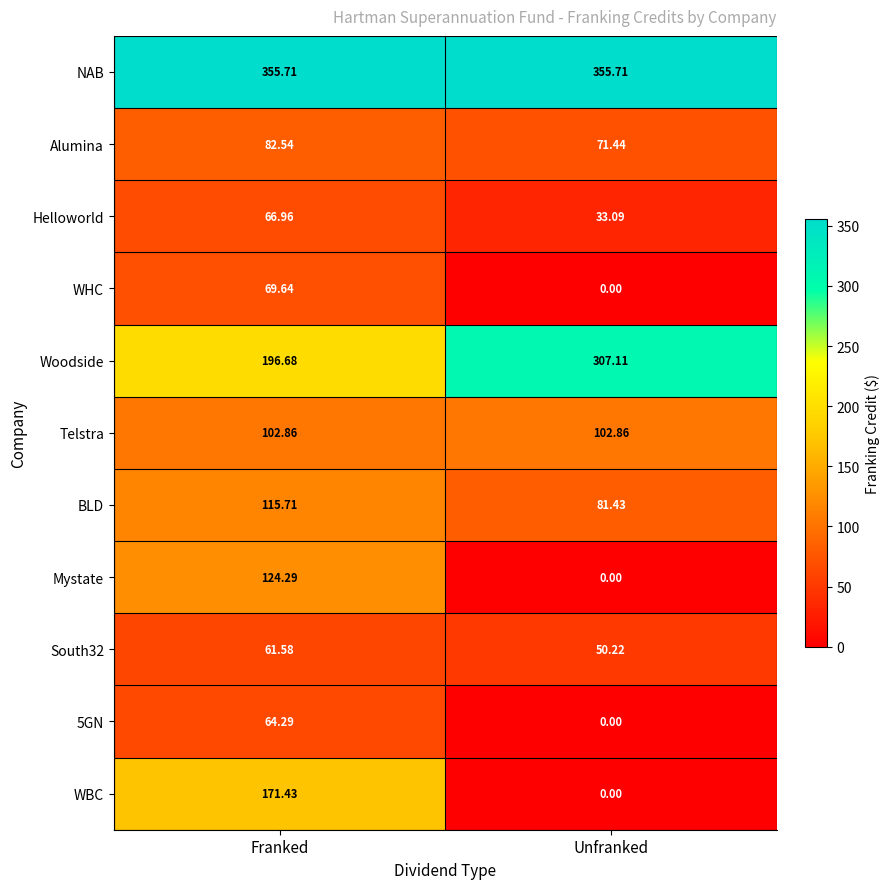

List the labels in order of WBC value, largest first.

Franked, Unfranked